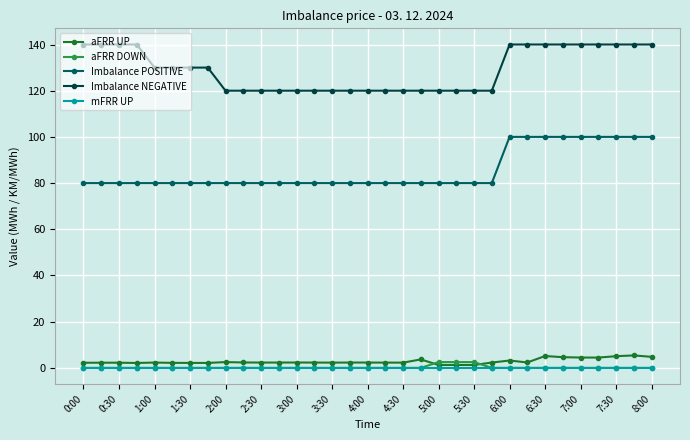

How many lines are shown in the chart?

5